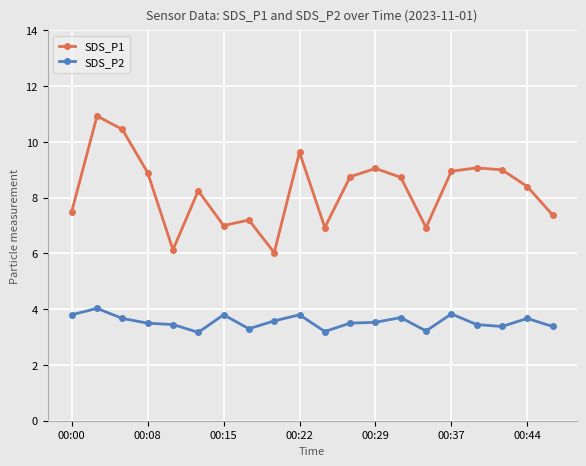

True or false: SDS_P1 and SDS_P2 intersect in this chart.

False